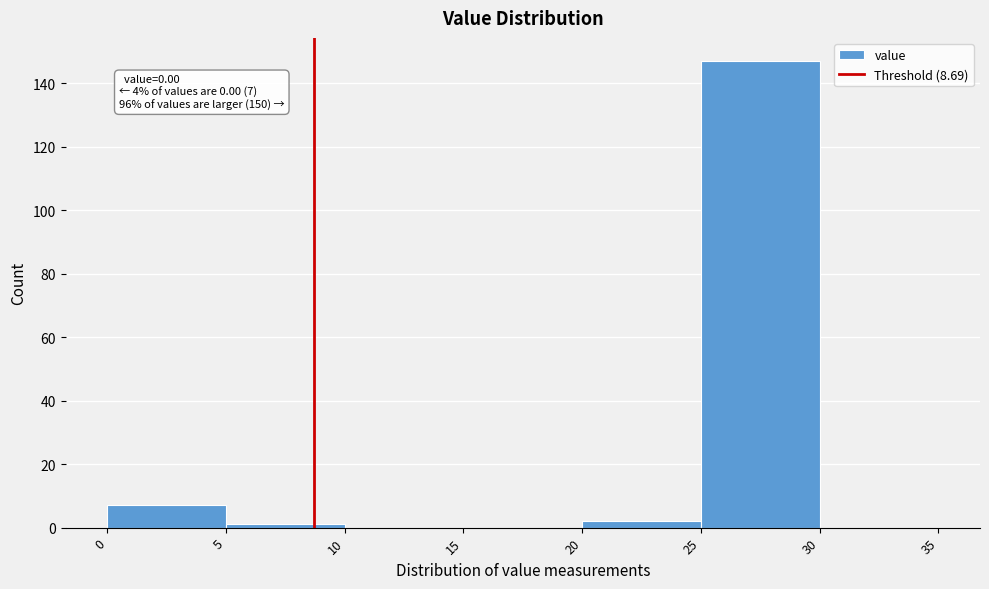

Which range on the x-axis has the tallest bar?

25 to 30